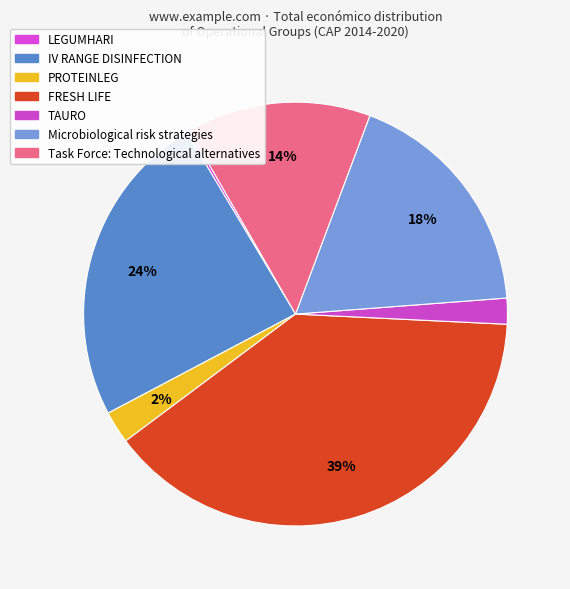

Is it true that FRESH LIFE is 39% of the pie?

True